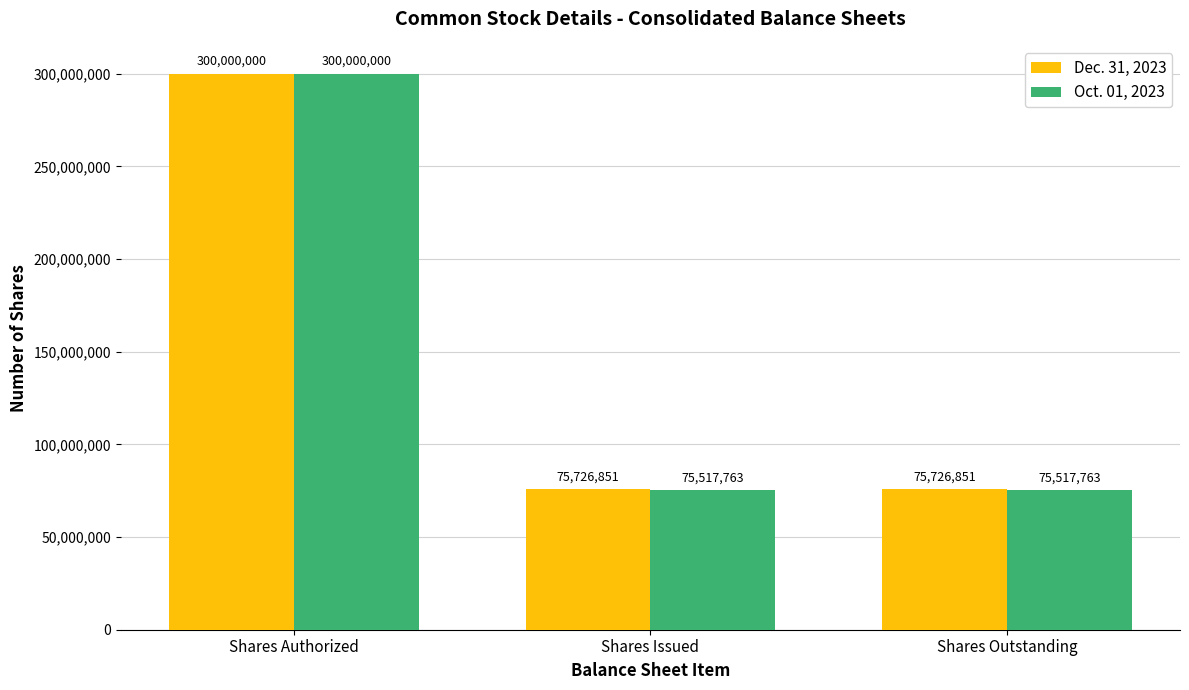

The Oct. 01, 2023 series shows 300000000 at Shares Authorized. True or false?

True